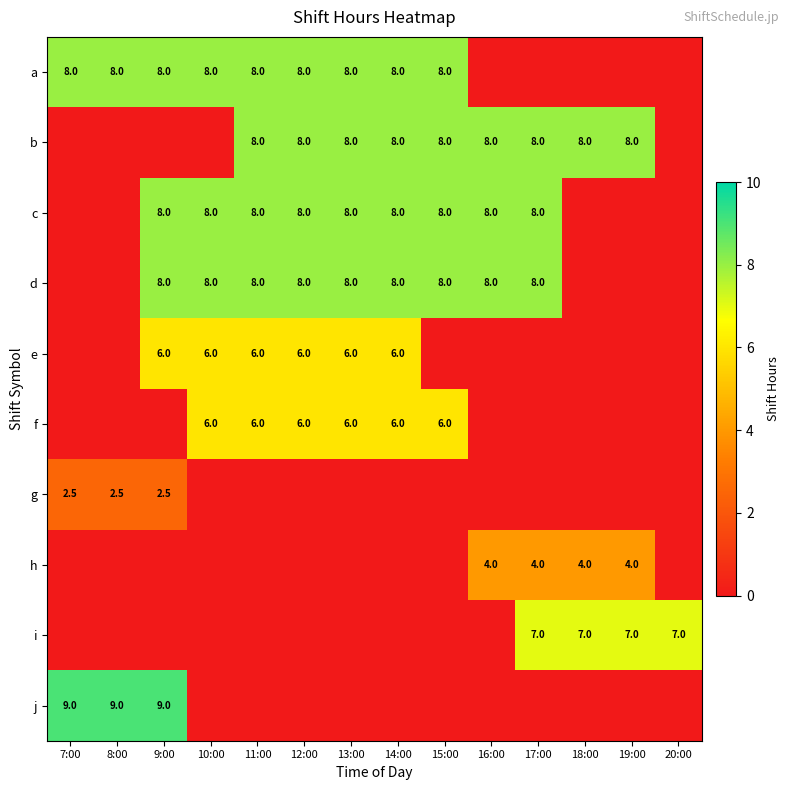

Is it true that f equals 6.0 at 12:00?

True